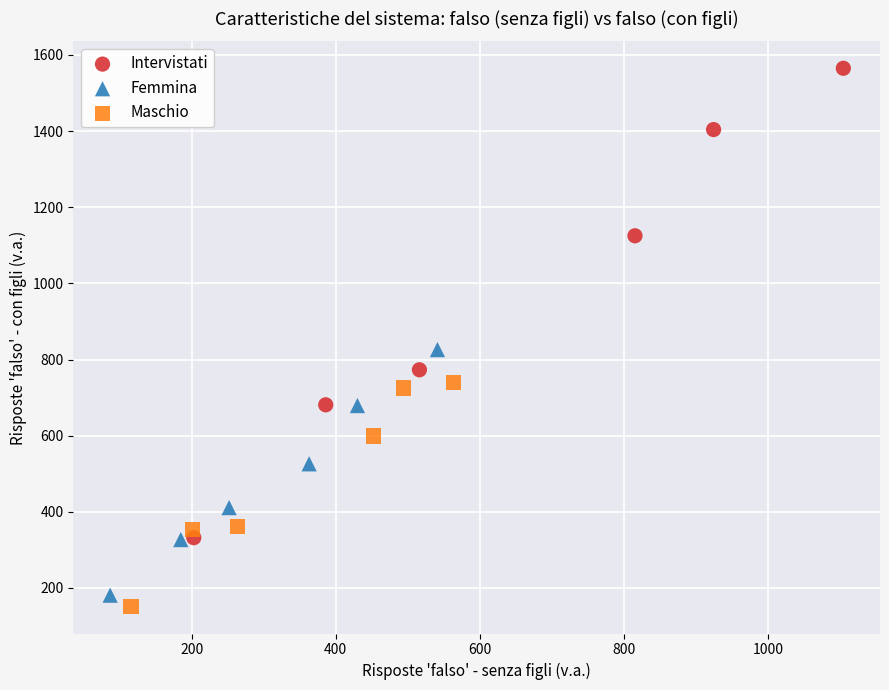

Which series has the largest Y range (max minus min)?

Intervistati